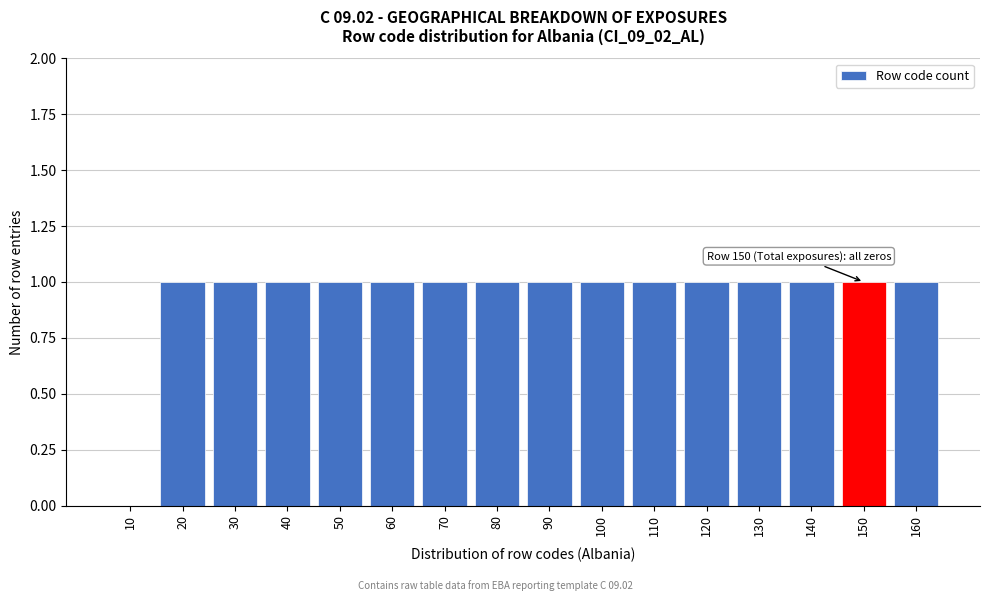

Reading left to right, list all the values displayed in this chart.

10=0	20=1	30=1	40=1	50=1	60=1	70=1	80=1	90=1	100=1	110=1	120=1	130=1	140=1	150=1	160=1